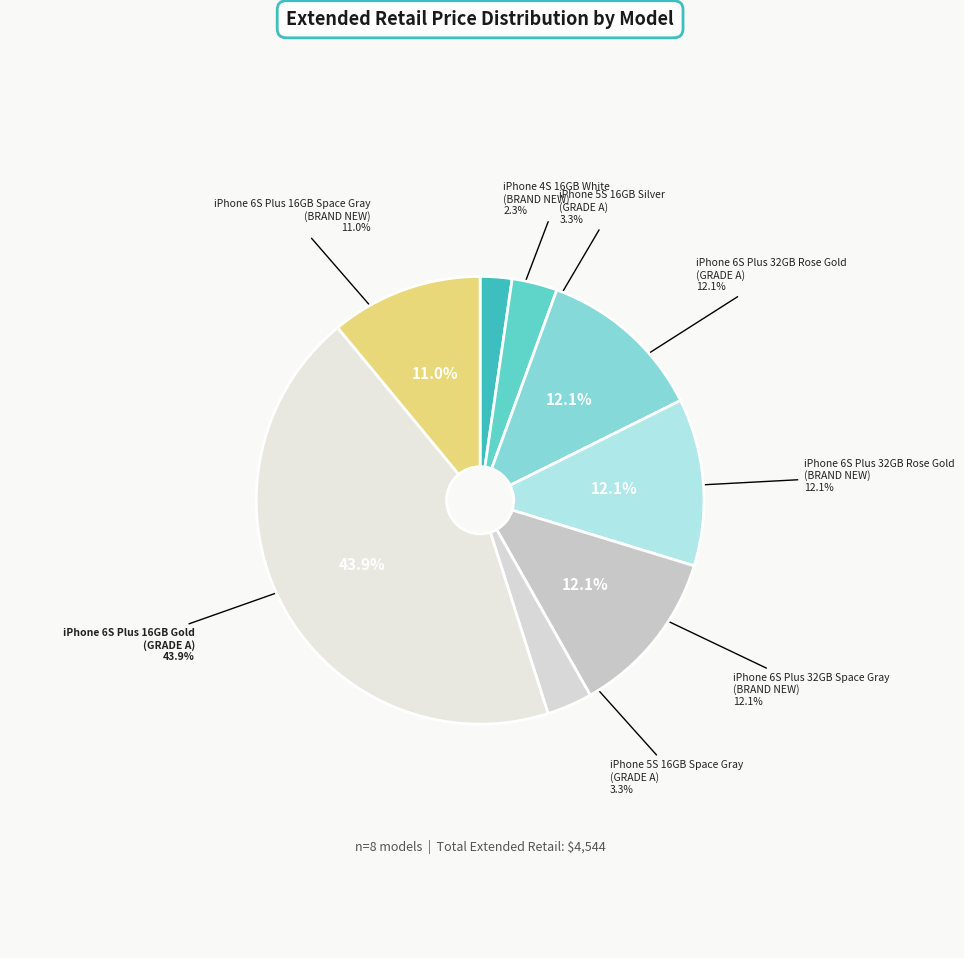

What is the smallest slice in the pie chart?

iPhone 4S 16GB White
(BRAND NEW)